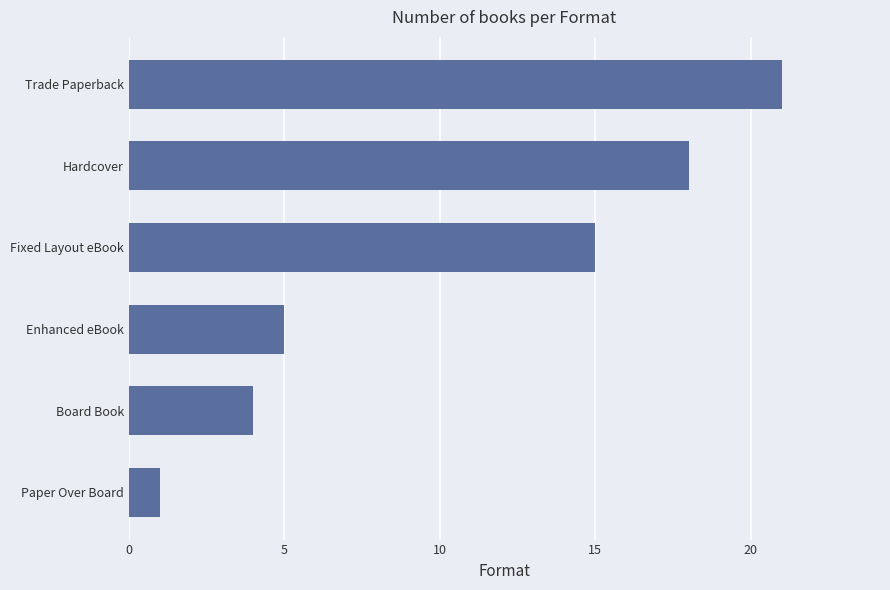

Reading bottom to top, transcribe all the data shown in this chart.

Paper Over Board=1	Board Book=4	Enhanced eBook=5	Fixed Layout eBook=15	Hardcover=18	Trade Paperback=21